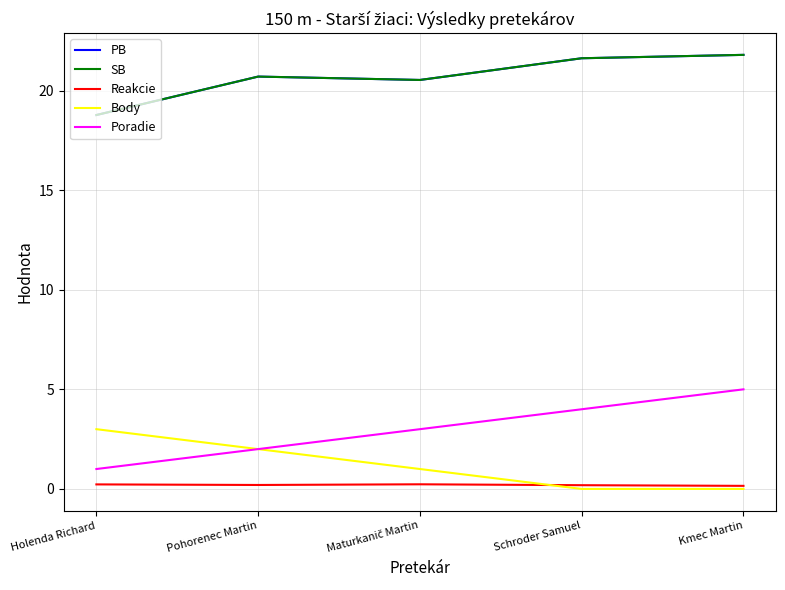

Reading left to right, extract all data points from this chart.

PB: 18.8	20.7	20.5	21.6	21.8
SB: 18.8	20.7	20.5	21.6	21.8
Reakcie: 0.2	0.2	0.2	0.2	0.2
Body: 3.0	2.0	1.0	0.0	0.0
Poradie: 1.0	2.0	3.0	4.0	5.0